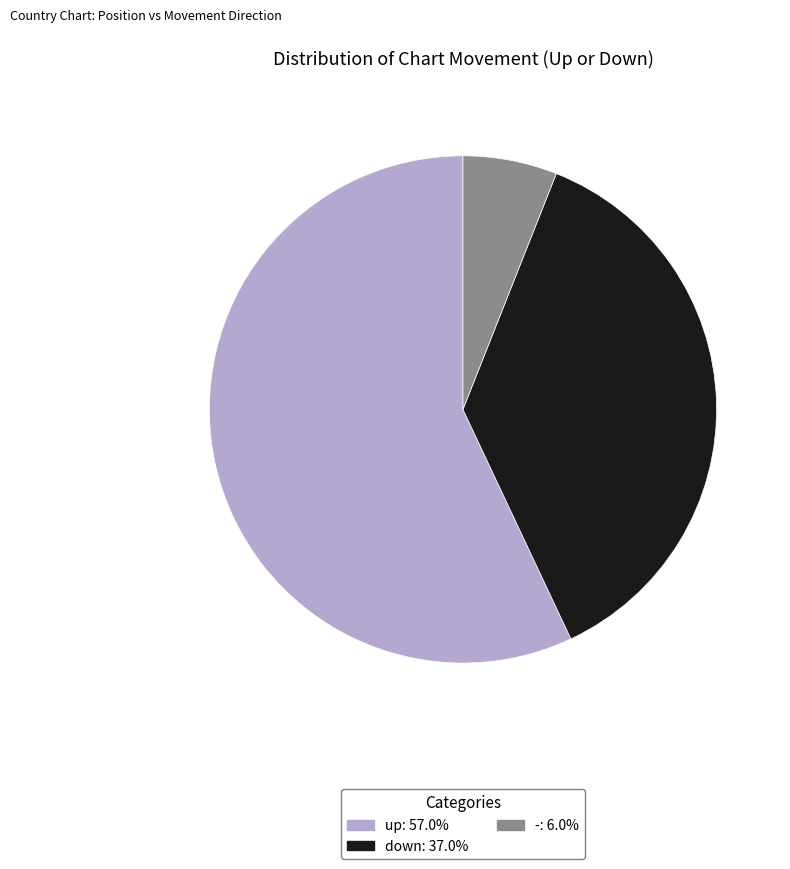

Does up represent more than half of the total?

Yes